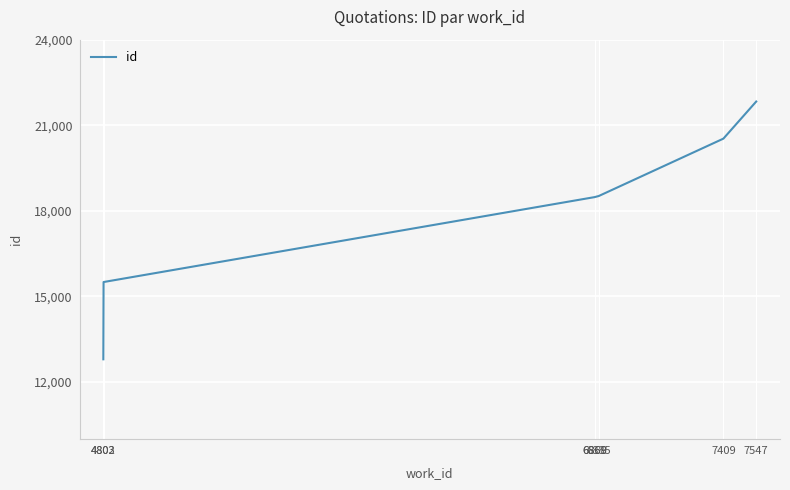

True or false: there are more than 1 points higher than both neighbors.

False